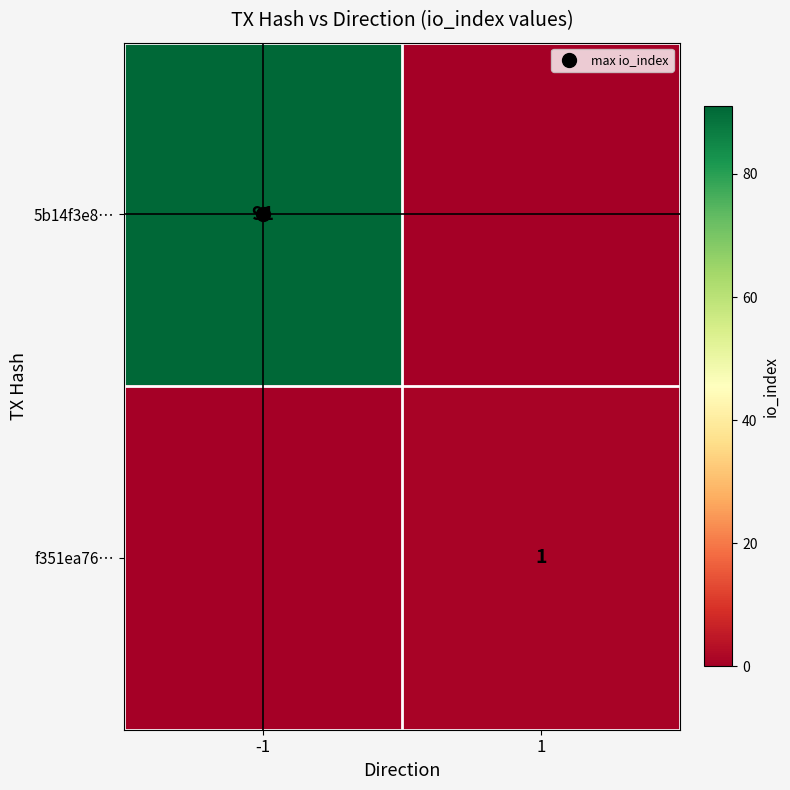

At which label is f351ea76… closest to 0?

-1